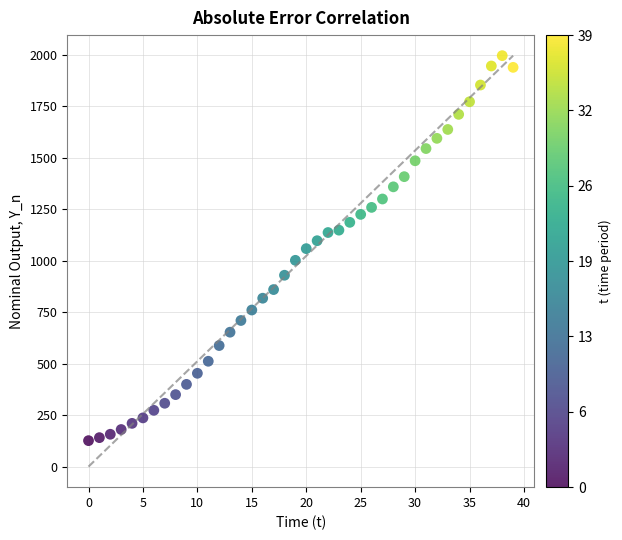

What is the range of Y values (max minus min)?

1869.7